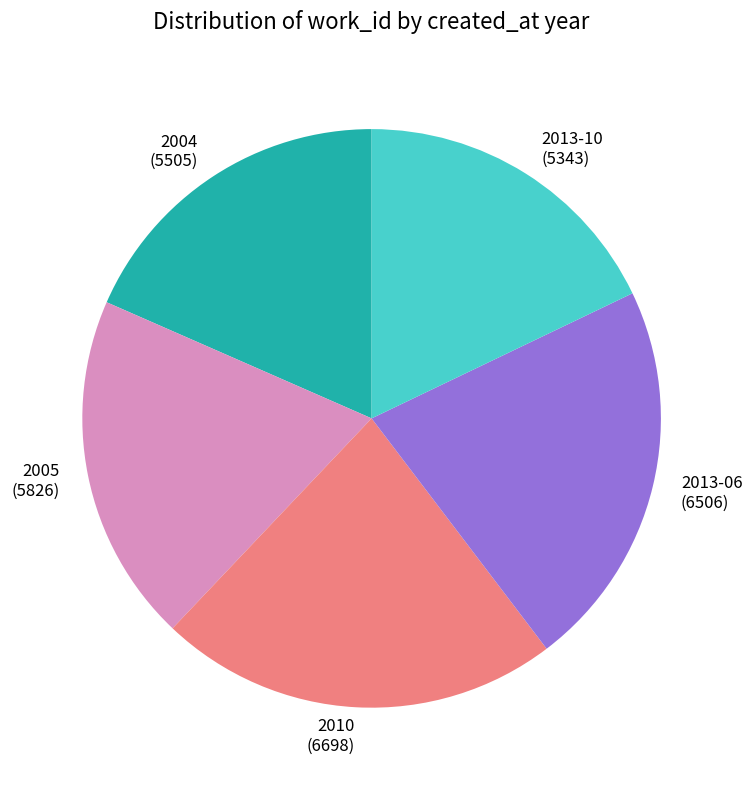

Is the sum of 2013-06 and 2005 greater than half?

No